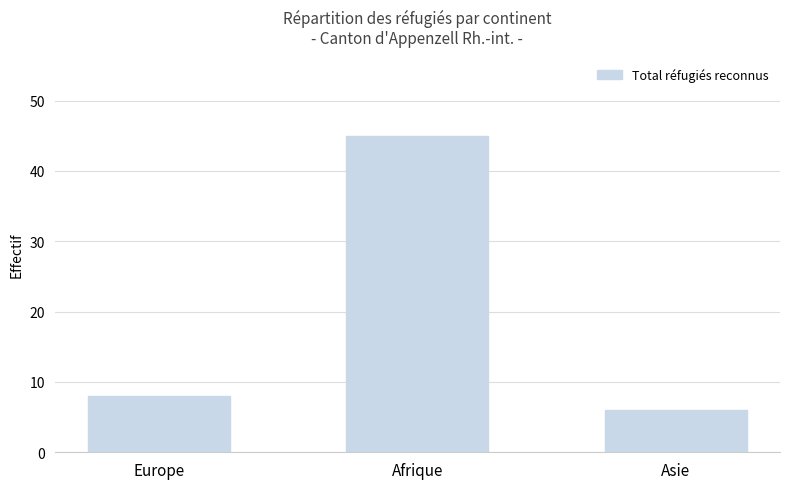

The chart shows a value of 45 at Afrique. True or false?

True